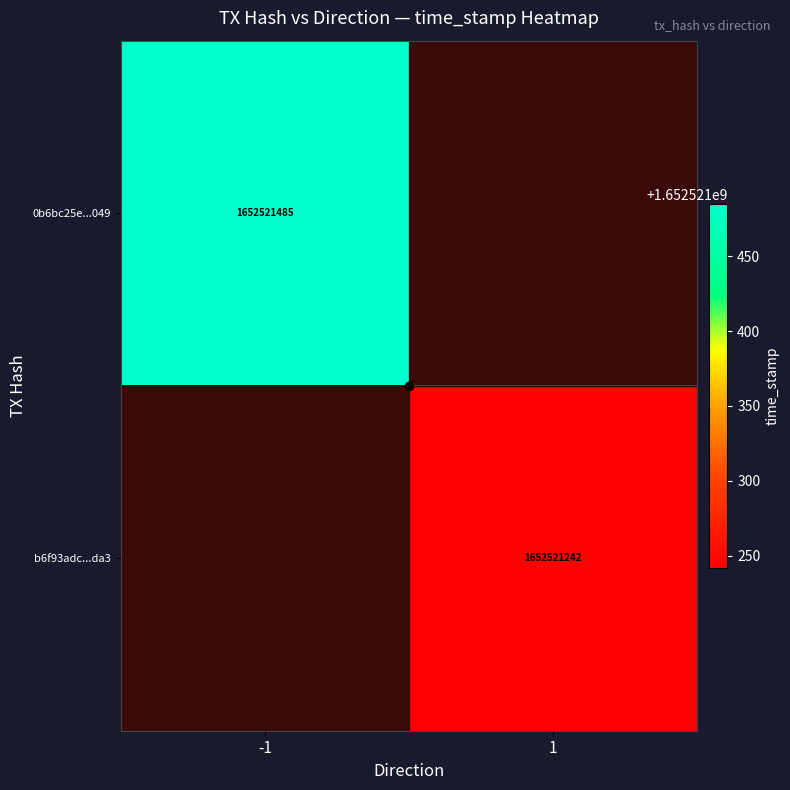

How many values in 0b6bc25e9d923a359507fc6677e838c5fb7d049 are above zero?

1